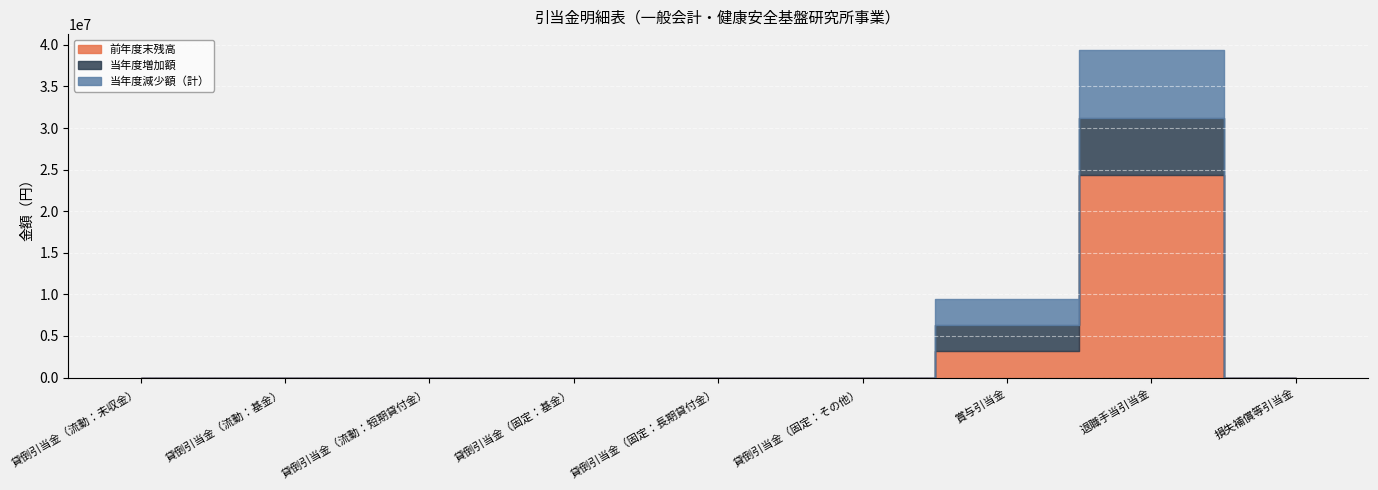

Reading left to right, transcribe all the data shown in this chart.

前年度末残高: 貸倒引当金（流動：未収金）=0	貸倒引当金（流動：基金）=0	貸倒引当金（流動：短期貸付金）=0	貸倒引当金（固定：基金）=0	貸倒引当金（固定：長期貸付金）=0	貸倒引当金（固定：その他）=0	賞与引当金=3142170	退職手当引当金=24377325	損失補償等引当金=0
当年度増加額: 貸倒引当金（流動：未収金）=0	貸倒引当金（流動：基金）=0	貸倒引当金（流動：短期貸付金）=0	貸倒引当金（固定：基金）=0	貸倒引当金（固定：長期貸付金）=0	貸倒引当金（固定：その他）=0	賞与引当金=3150381	退職手当引当金=6820679	損失補償等引当金=0
当年度減少額（計）: 貸倒引当金（流動：未収金）=0	貸倒引当金（流動：基金）=0	貸倒引当金（流動：短期貸付金）=0	貸倒引当金（固定：基金）=0	貸倒引当金（固定：長期貸付金）=0	貸倒引当金（固定：その他）=0	賞与引当金=3142170	退職手当引当金=8125775	損失補償等引当金=0